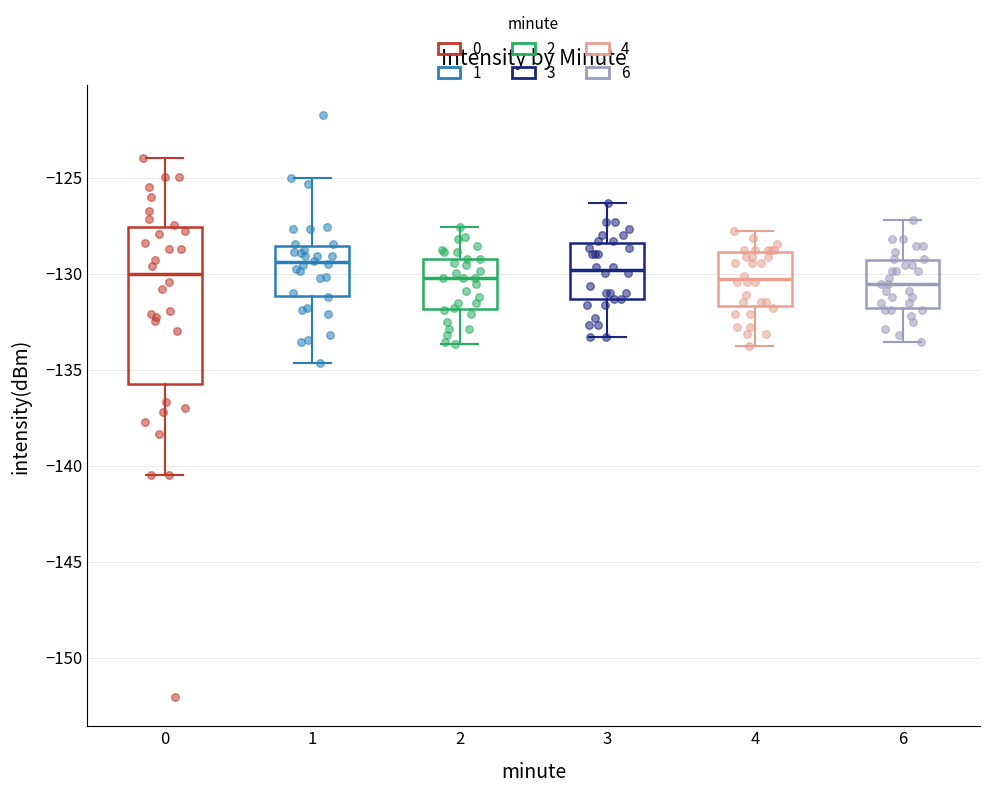

Reading left to right, transcribe this box plot: for each box, give where its median line is, the range the box spans, and where its two whiskers end, as read against the y-axis. The values are not printed on the chart, so give them approximately, as read against the axis.

0: median -130.0, box -135.5 to -127.5, whiskers -140.5 to -124.0
1: median -129.5, box -131.0 to -128.5, whiskers -134.5 to -125.0
2: median -130.0, box -132.0 to -129.0, whiskers -133.5 to -127.5
3: median -130.0, box -131.5 to -128.5, whiskers -133.5 to -126.5
4: median -130.5, box -131.5 to -129.0, whiskers -134.0 to -128.0
6: median -130.5, box -132.0 to -129.5, whiskers -133.5 to -127.0